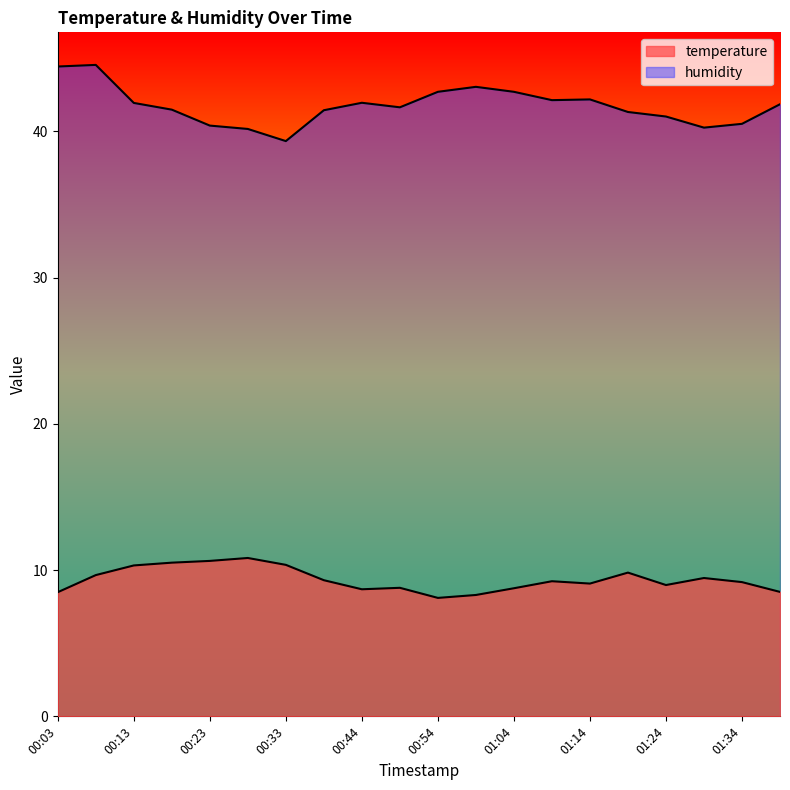

What is the difference between the second highest and minimum values in the humidity series?

5.1